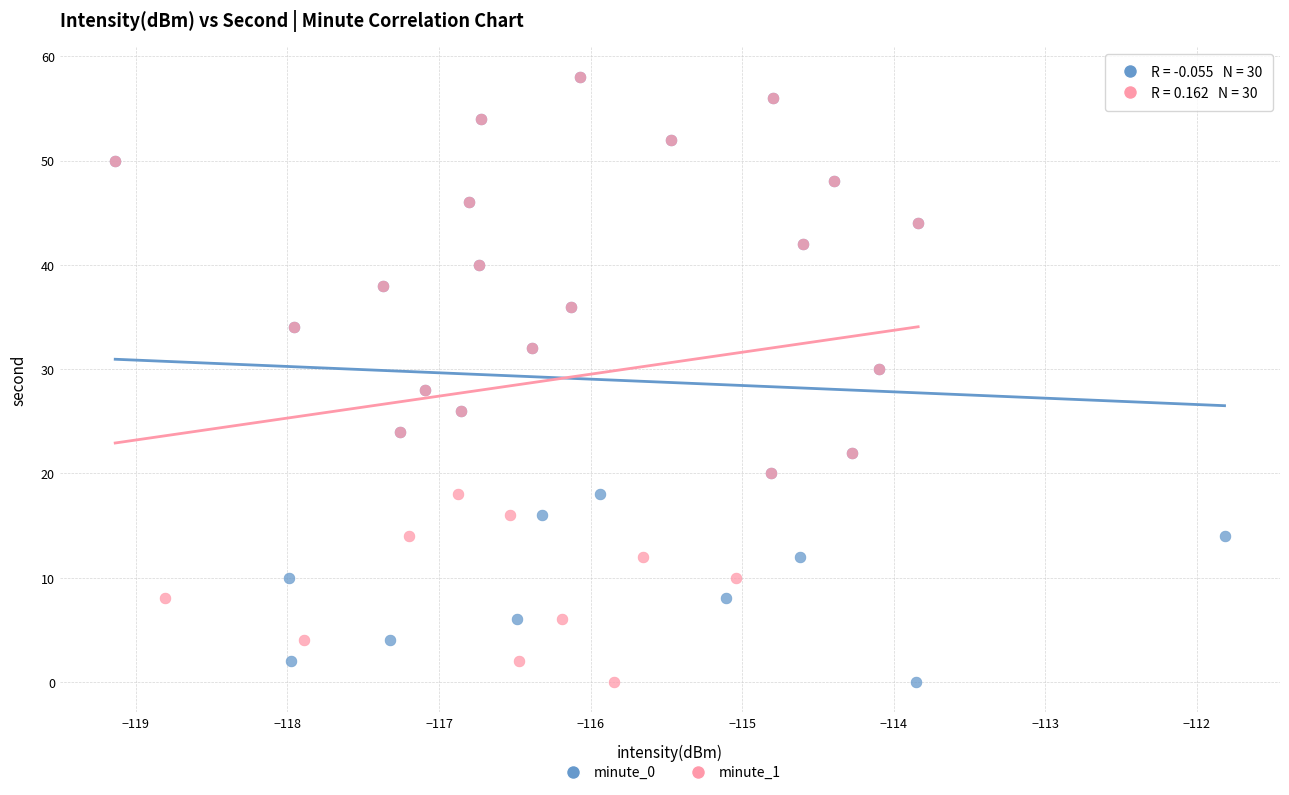

What are all the series names shown in the legend?

minute_0, minute_1